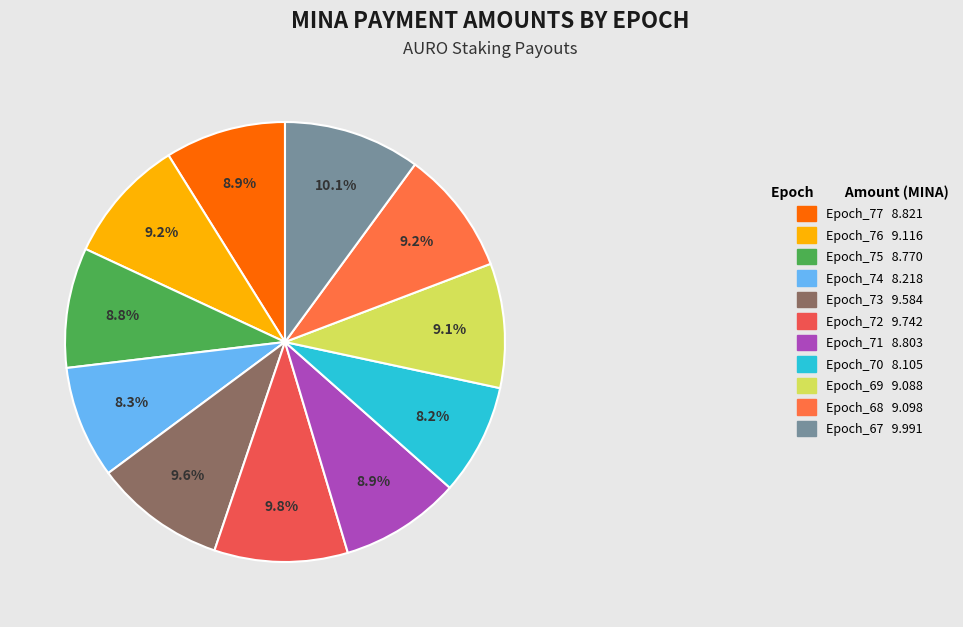

How many segments does this pie chart have?

11